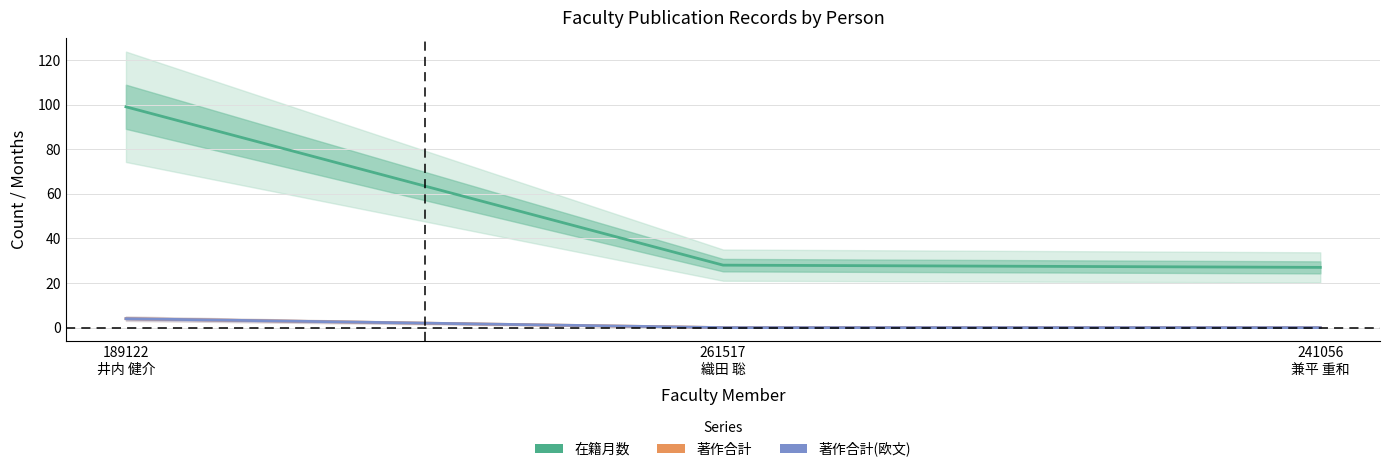

Reading right to left, transcribe all the data shown in this chart.

在籍月数: 241056
兼平 重和=27	261517
織田 聡=28	189122
井内 健介=99
著作合計: 241056
兼平 重和=0	261517
織田 聡=0	189122
井内 健介=4
著作合計(欧文): 241056
兼平 重和=0	261517
織田 聡=0	189122
井内 健介=4